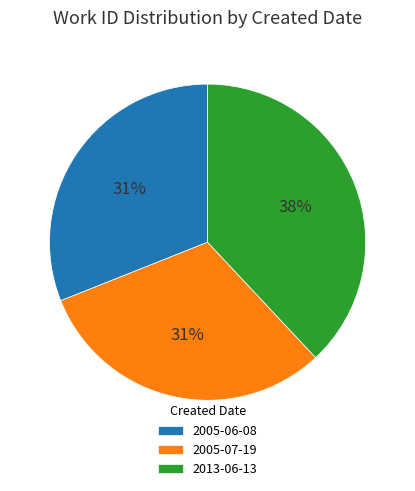

Count the number of slices in the pie.

3